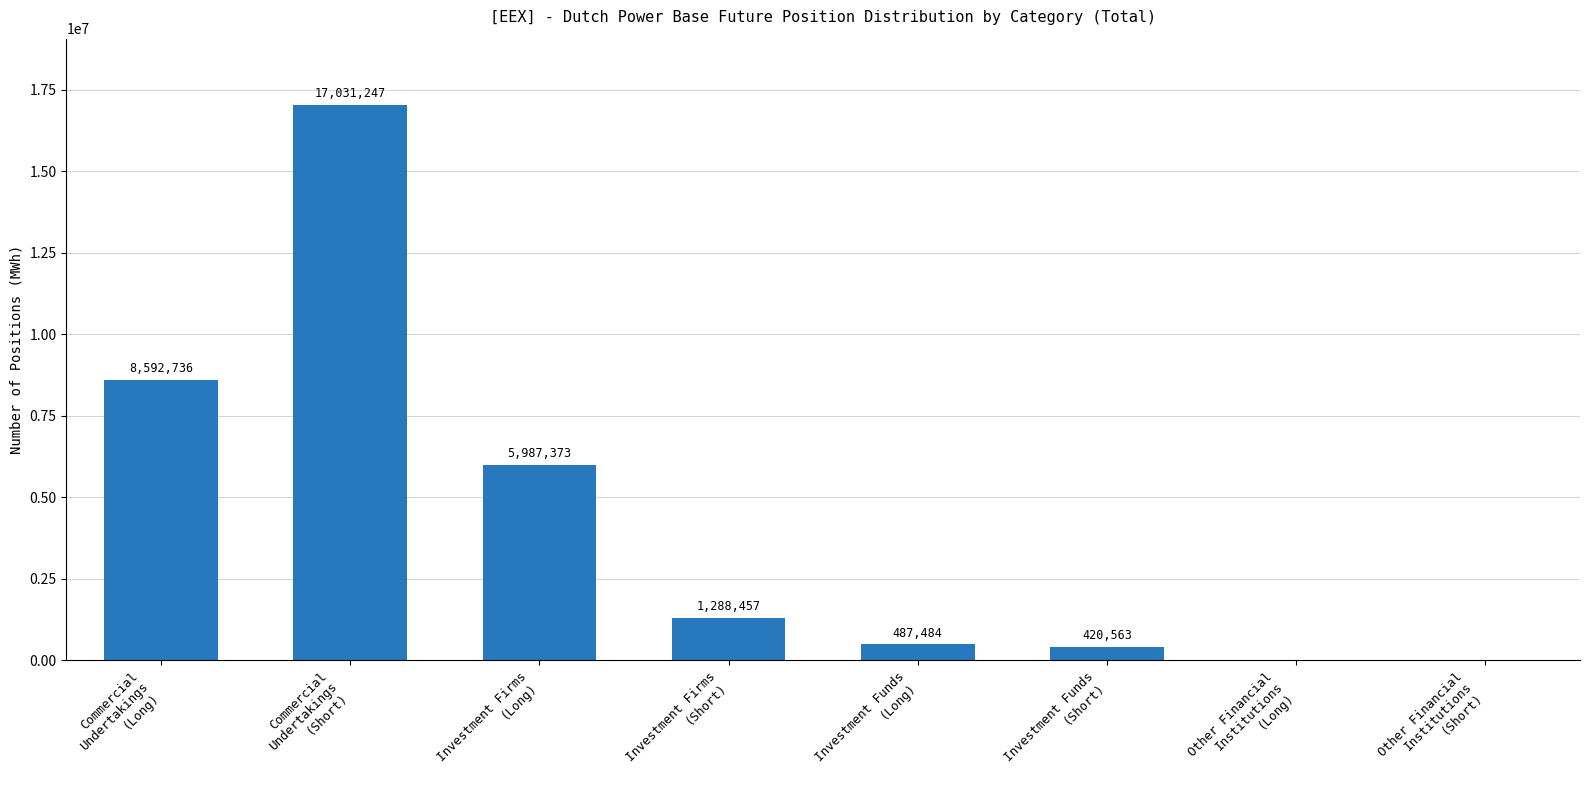

True or false: the data shows -9730620 at Other Financial
Institutions
(Long).

False